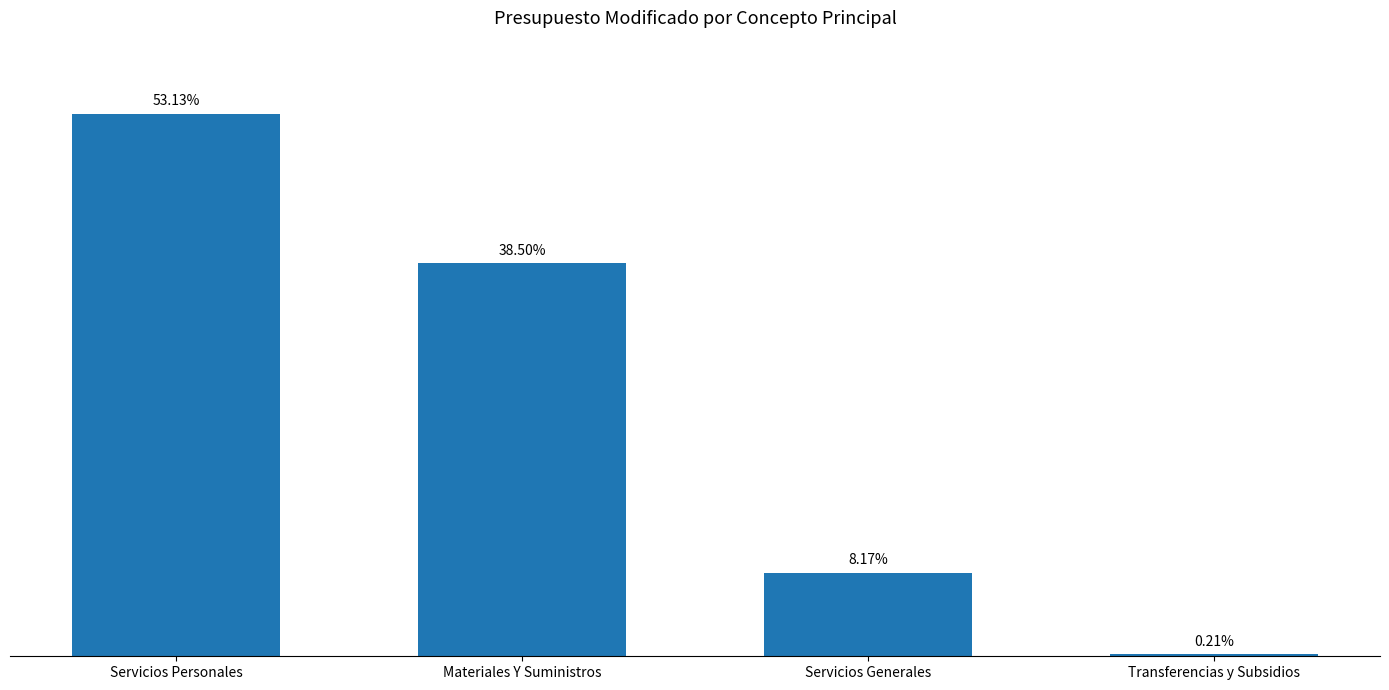

Does the chart contain any negative values?

No